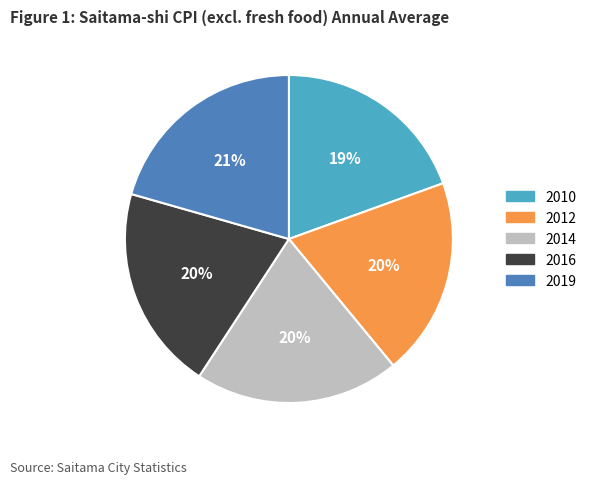

To the nearest percent, what is the average slice percentage?

20%